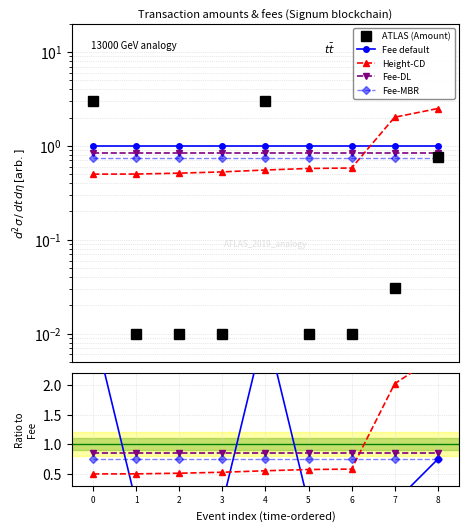

What is the value of the Fee-DL point at the 1st from the left?

0.8